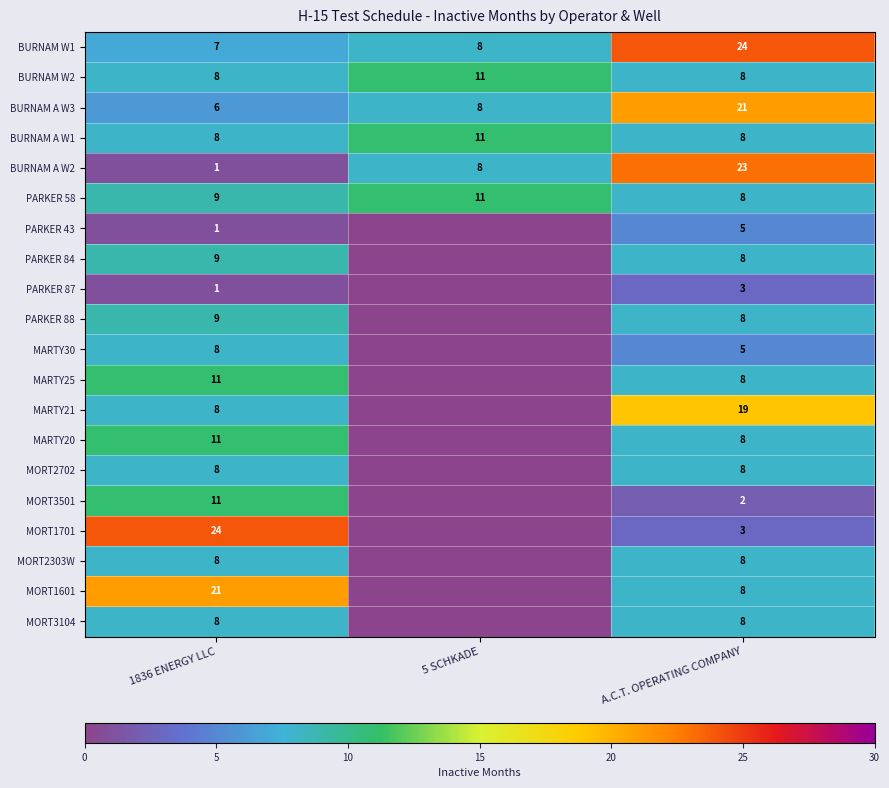

What is the spread (max minus min) of values at 1836 ENERGY LLC?

23